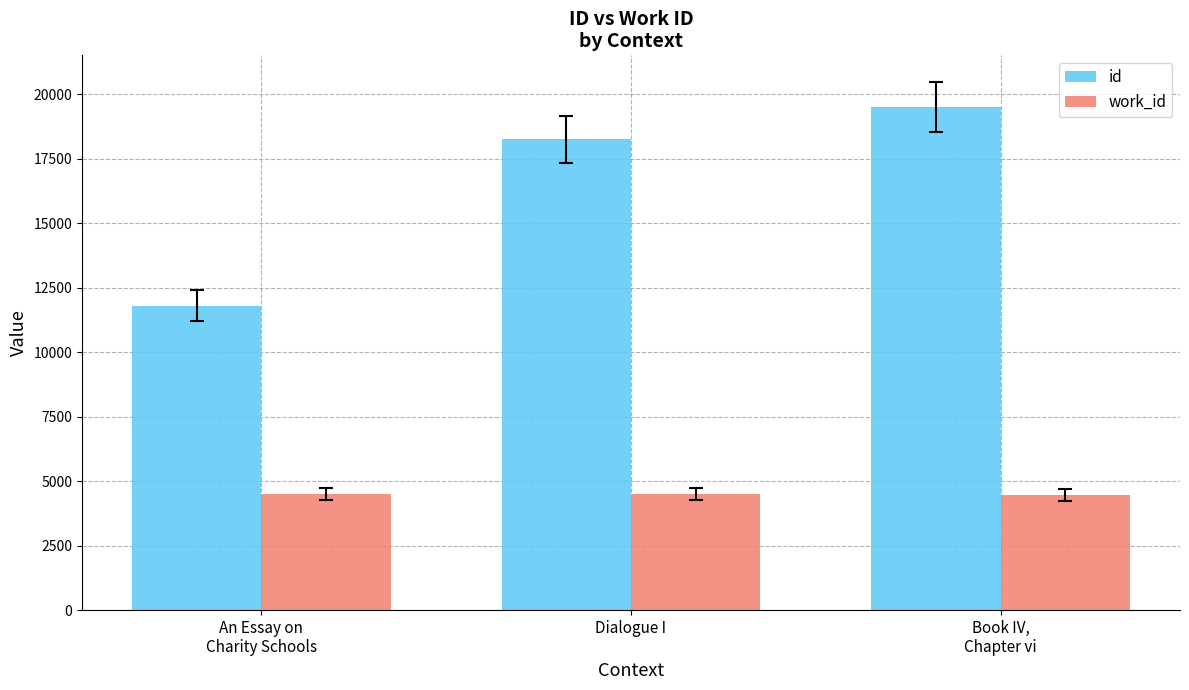

Which series changed the most between Dialogue I and Book IV,
Chapter vi?

id